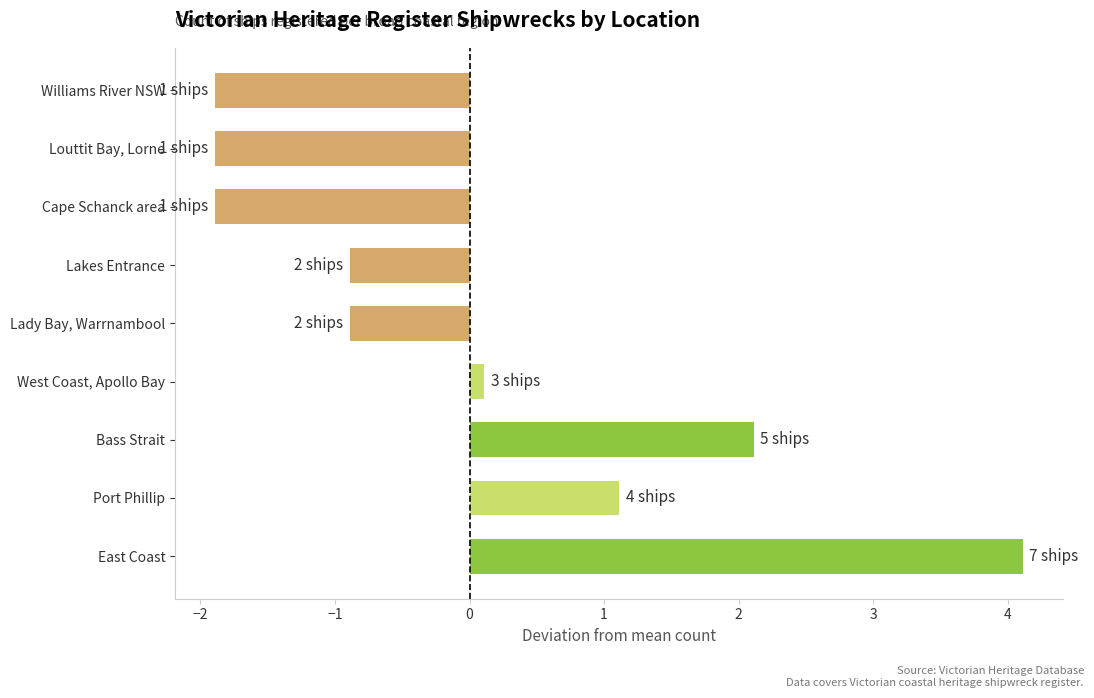

What is the smallest value displayed?

-1.9